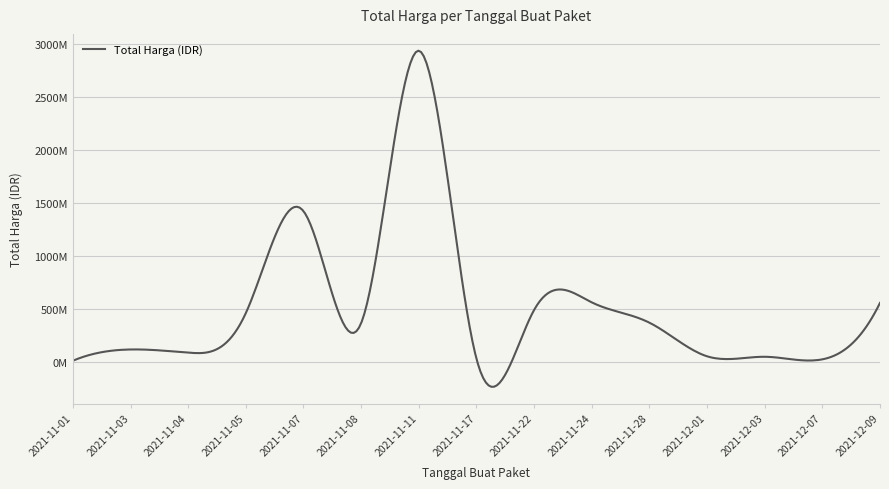

Does the chart have visible grid lines?

Yes